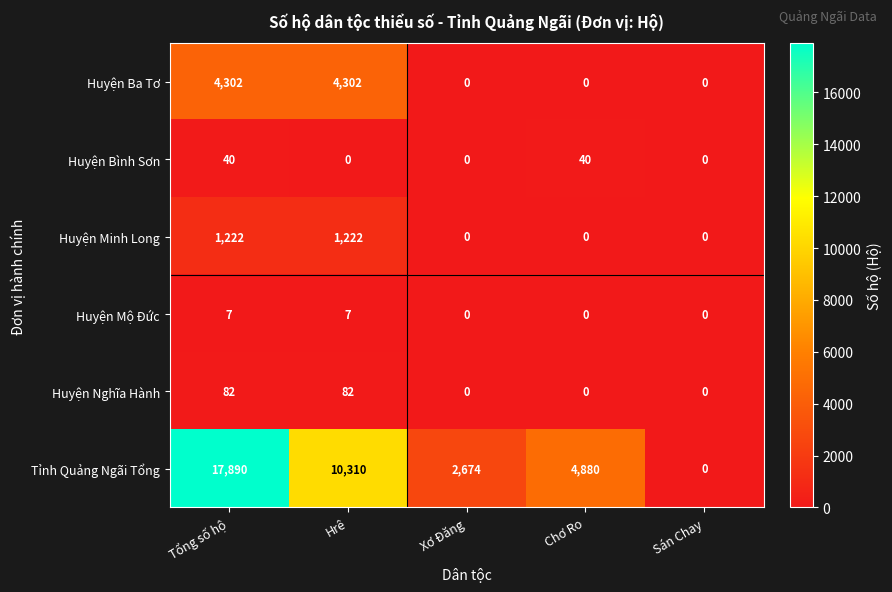

Which series has the widest spread of values?

Tỉnh Quảng Ngãi Tổng